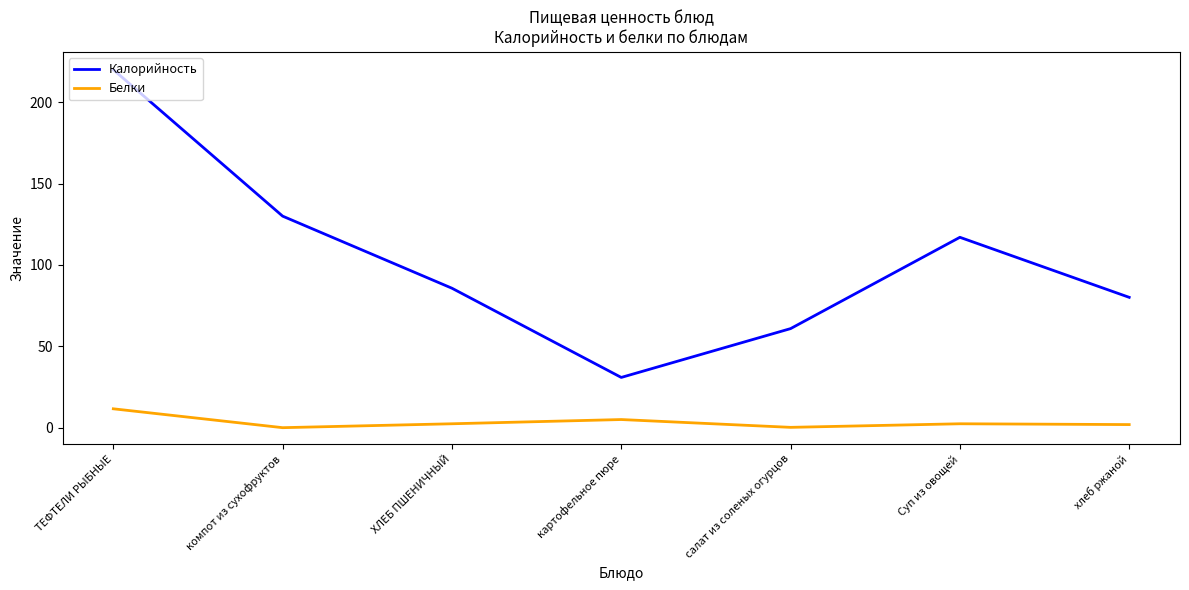

What is the average value of the Белки series?

3.4